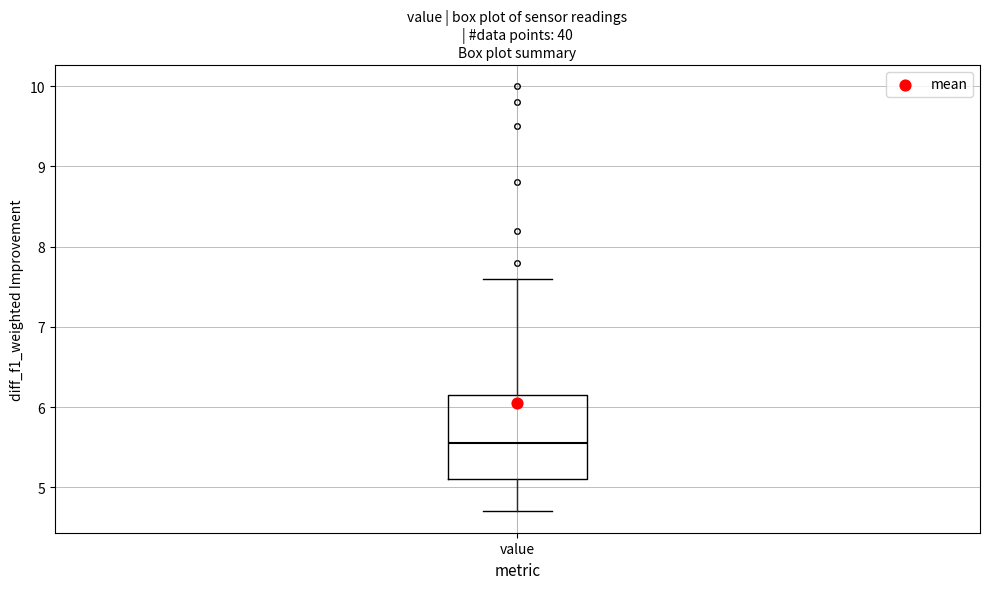

Where is the upper edge of the box for value on the y-axis? The values are not printed on the chart, so give them approximately, as read against the axis.

6.2